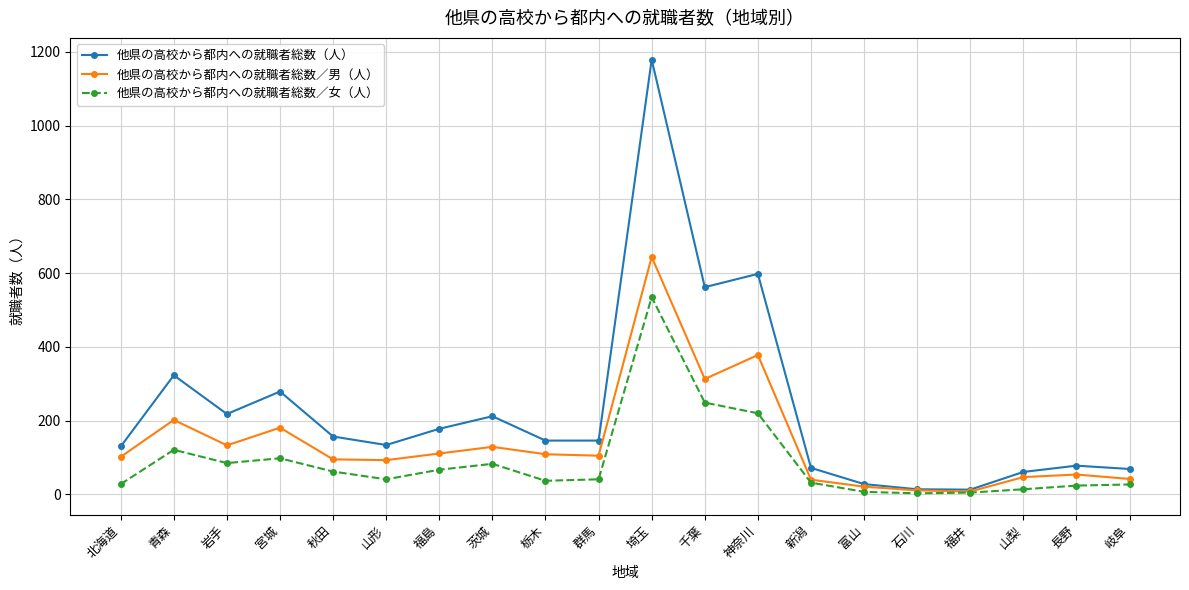

What value does the 他県の高校から都内への就職者総数（人） series have at 宮城, to the nearest 100?

300